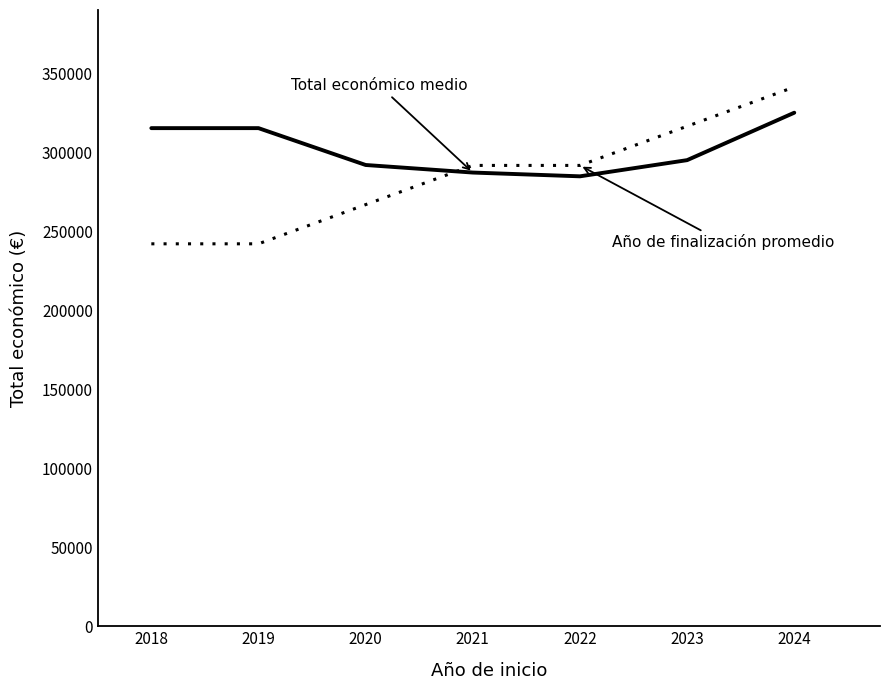

What is the maximum value shown in the chart?

341598.6